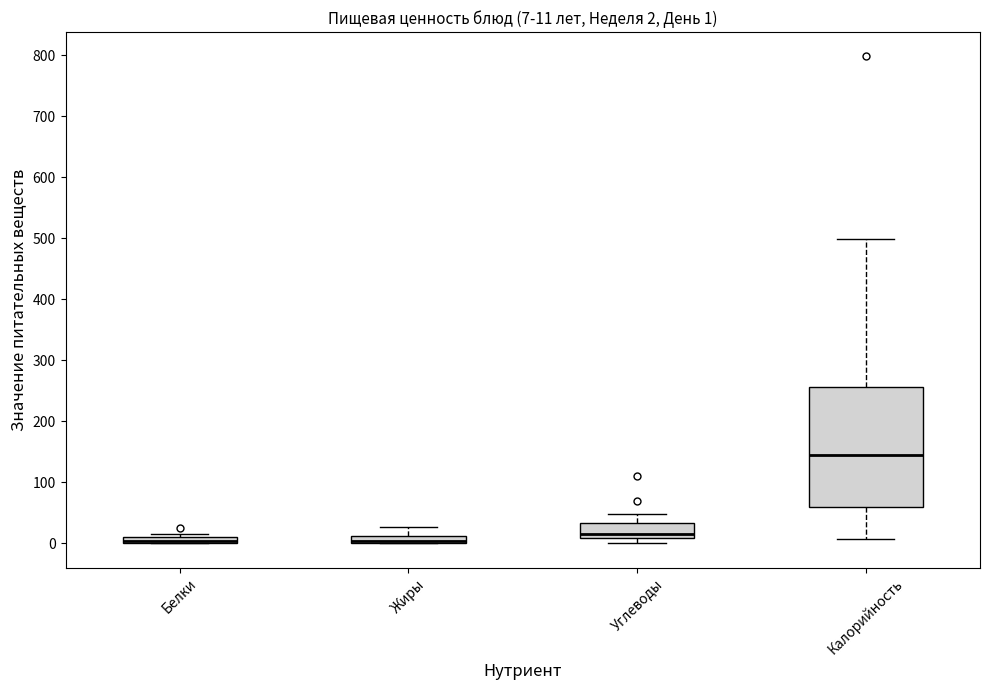

Comparing the boxes themselves (not the whiskers), which one is the tallest?

Калорийность